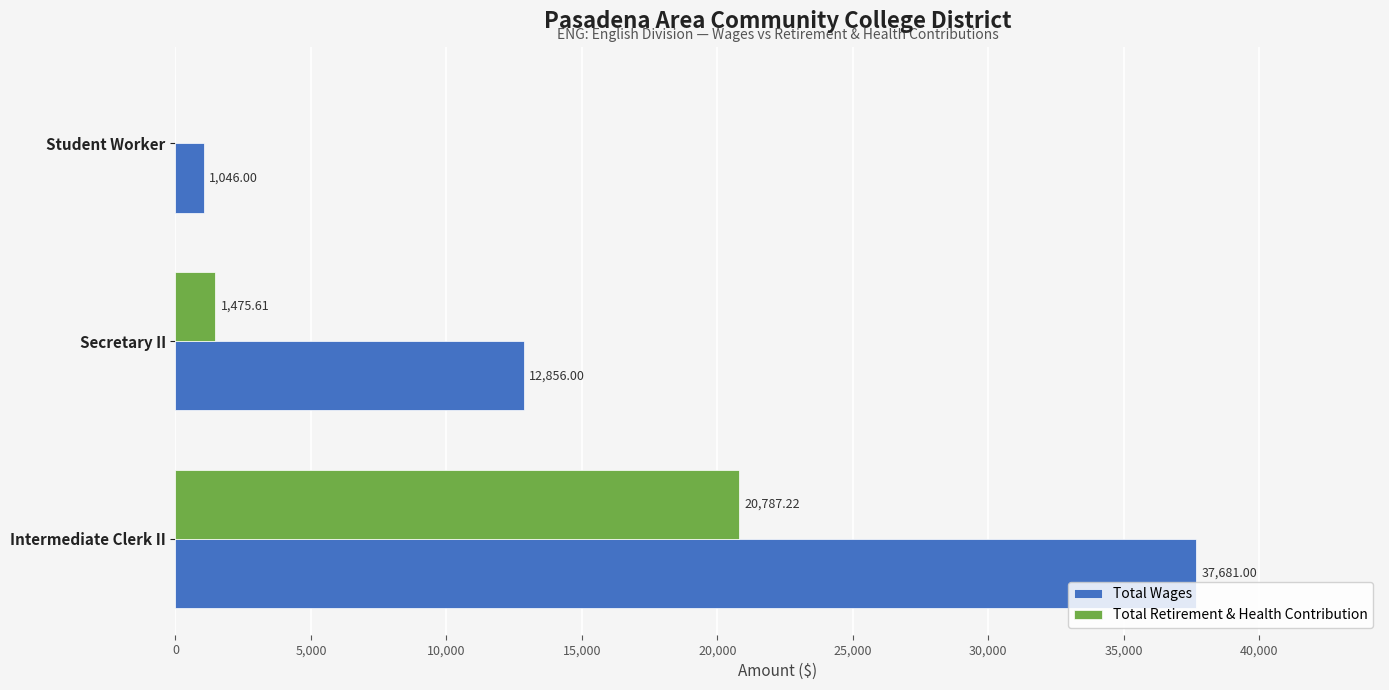

At which label is Total Wages closest to 19363?

Secretary II